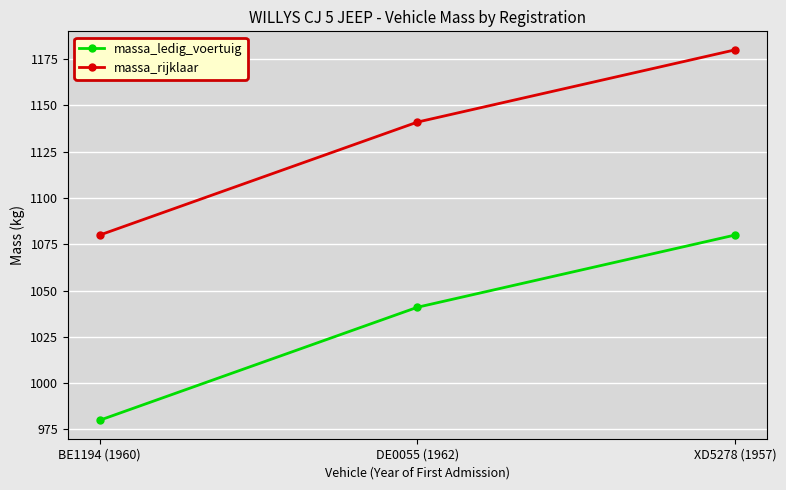

What is the maximum value shown in the chart?

1180